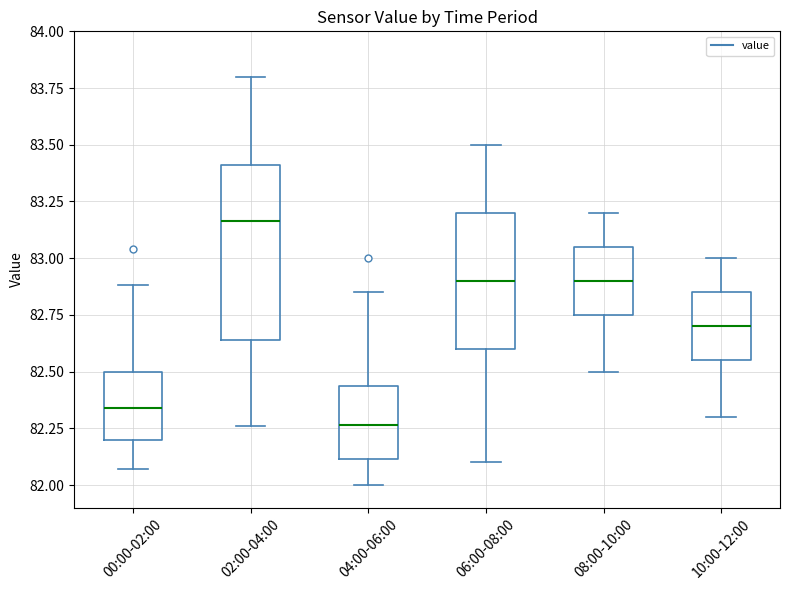

Reading left to right, read every box against the y-axis: the position of its median line, the range the box covers, and the ends of its whiskers. The values are not printed on the chart, so give them approximately, as read against the axis.

00:00-02:00: median 82.35, box 82.20 to 82.50, whiskers 82.05 to 82.90
02:00-04:00: median 83.15, box 82.65 to 83.40, whiskers 82.25 to 83.80
04:00-06:00: median 82.25, box 82.10 to 82.45, whiskers 82.00 to 82.85
06:00-08:00: median 82.90, box 82.60 to 83.20, whiskers 82.10 to 83.50
08:00-10:00: median 82.90, box 82.75 to 83.05, whiskers 82.50 to 83.20
10:00-12:00: median 82.70, box 82.55 to 82.85, whiskers 82.30 to 83.00